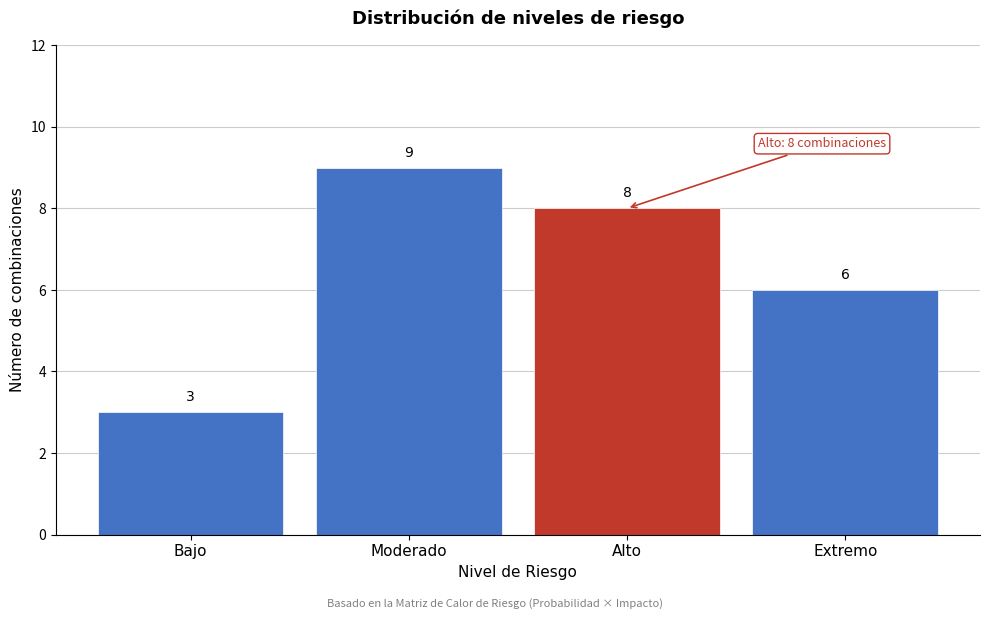

Reading left to right, list all the values displayed in this chart.

Bajo=3	Moderado=9	Alto=8	Extremo=6